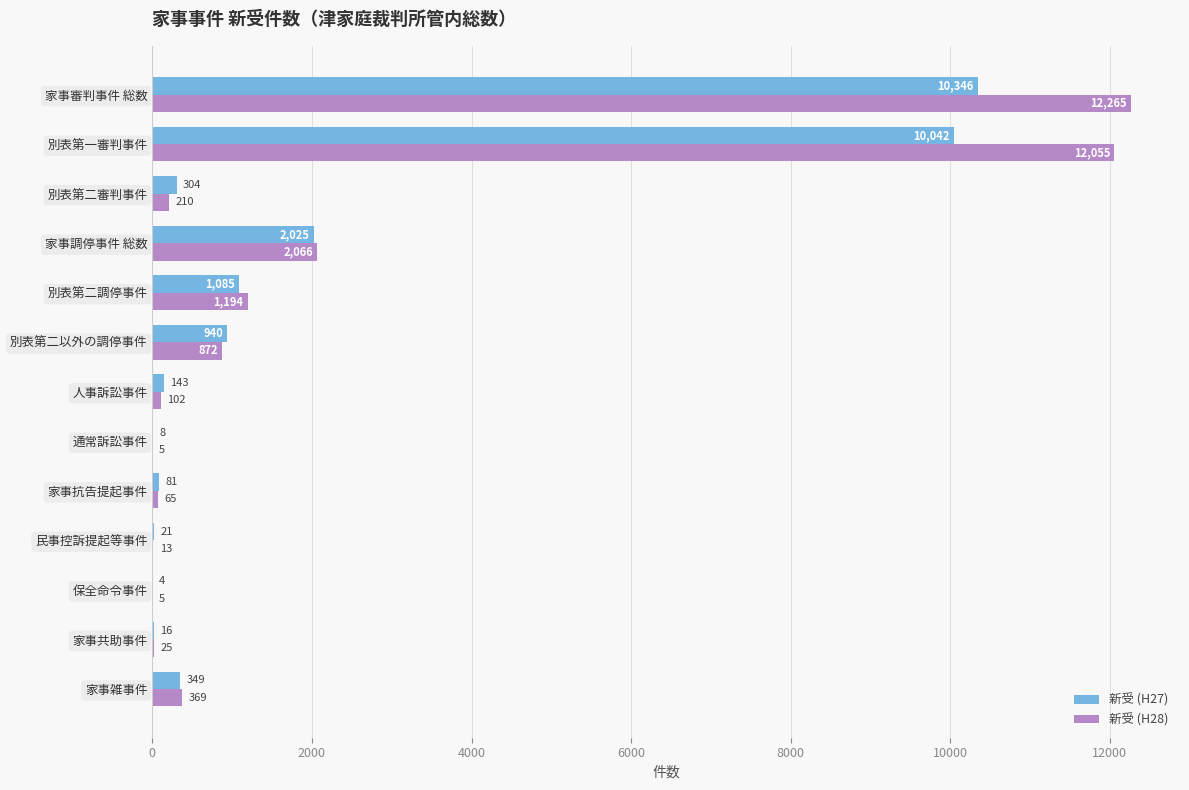

Is it true that 新受 (H28) equals 65 at 家事抗告提起事件?

True